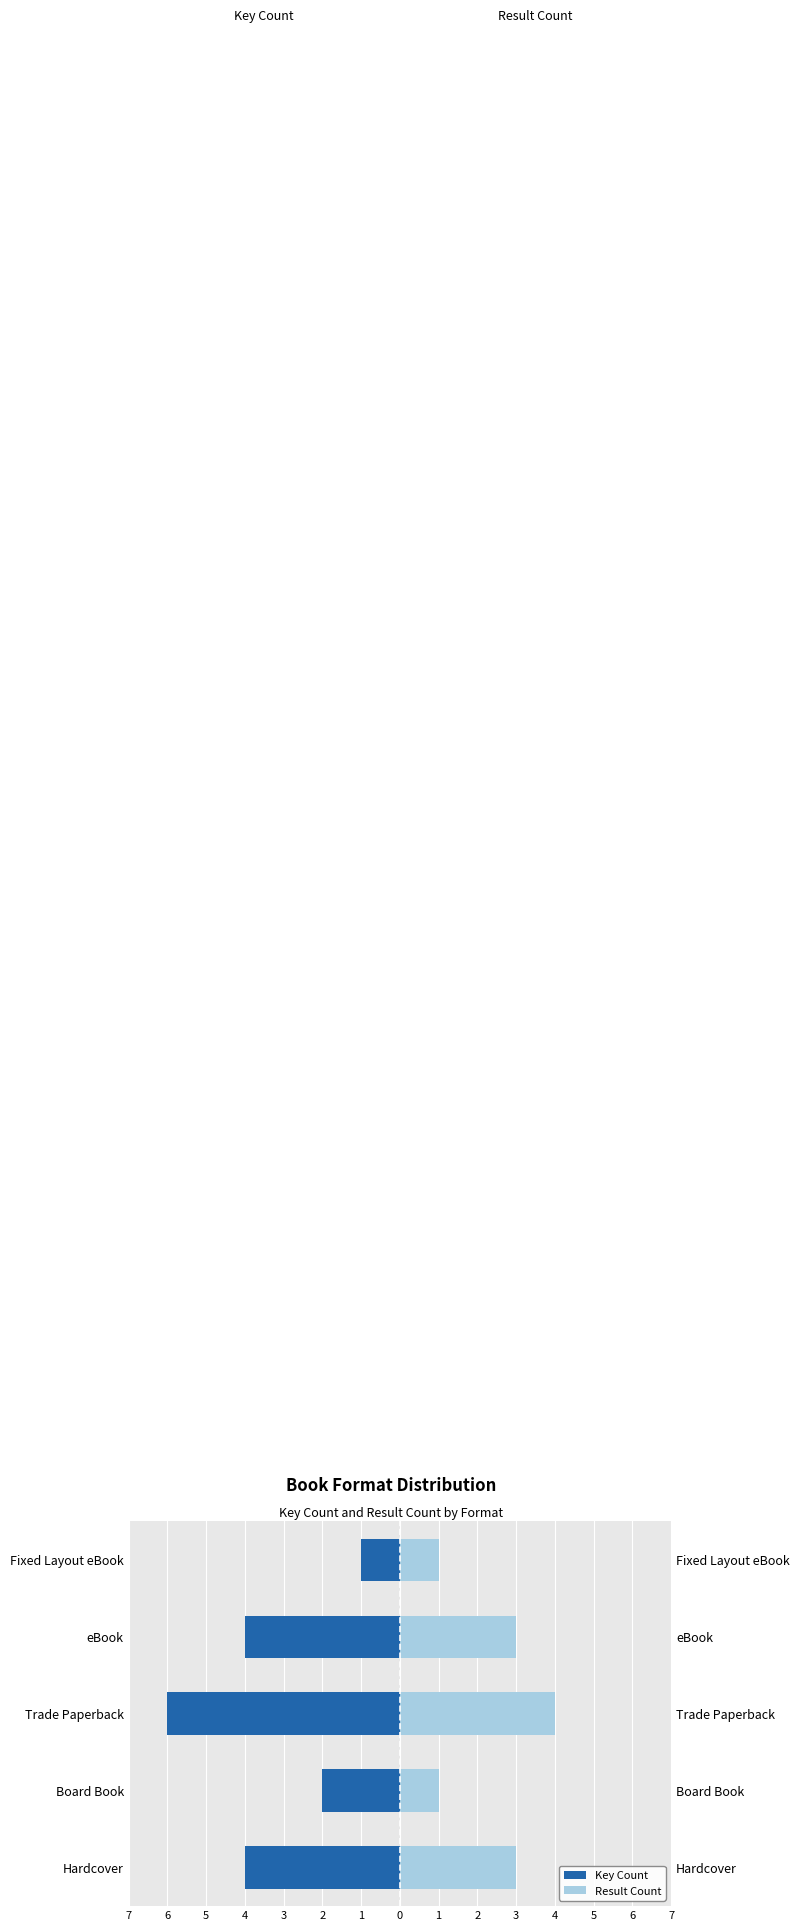

Which series changed the most between eBook and Fixed Layout eBook?

Key Count